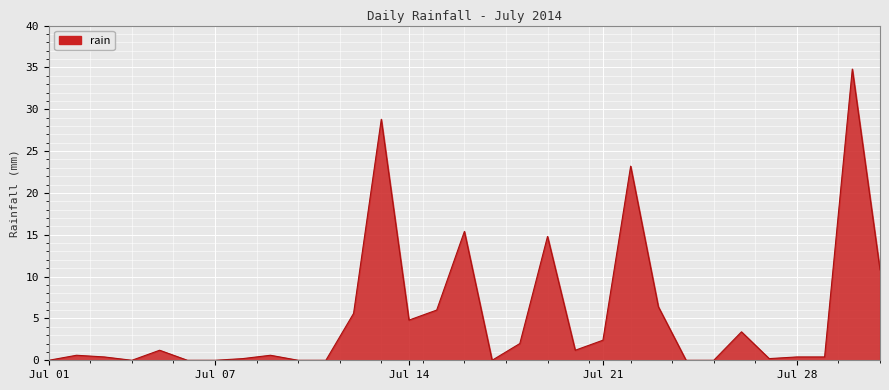

Does the chart display data point markers on the line(s)?

No